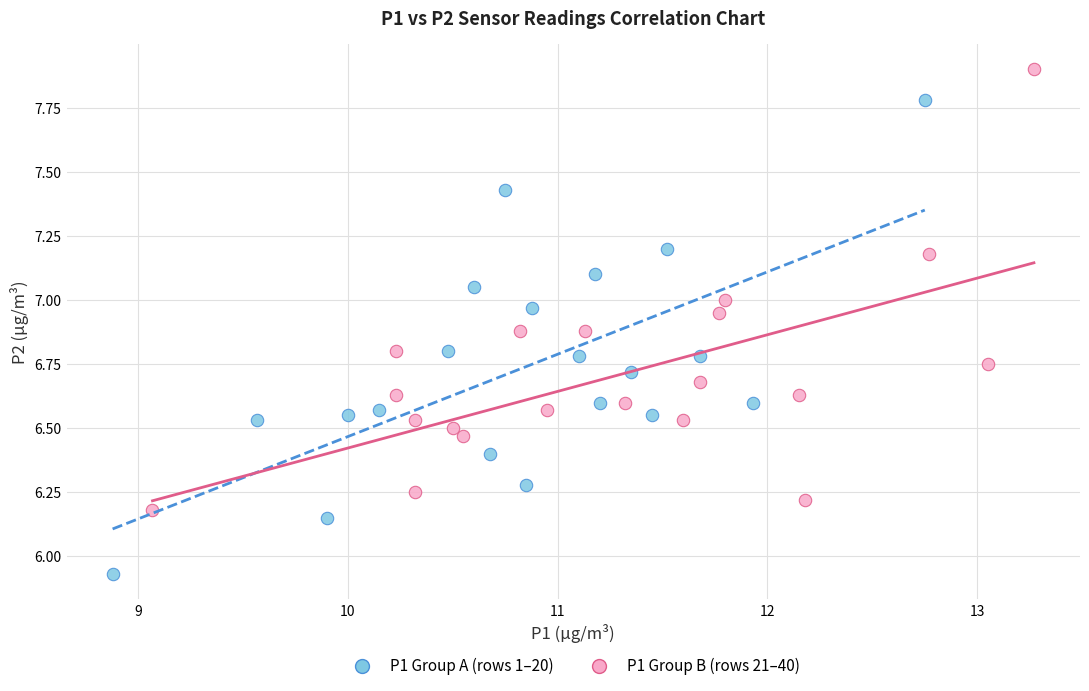

Which series reaches the maximum Y coordinate?

P1 Group B (rows 21–40)